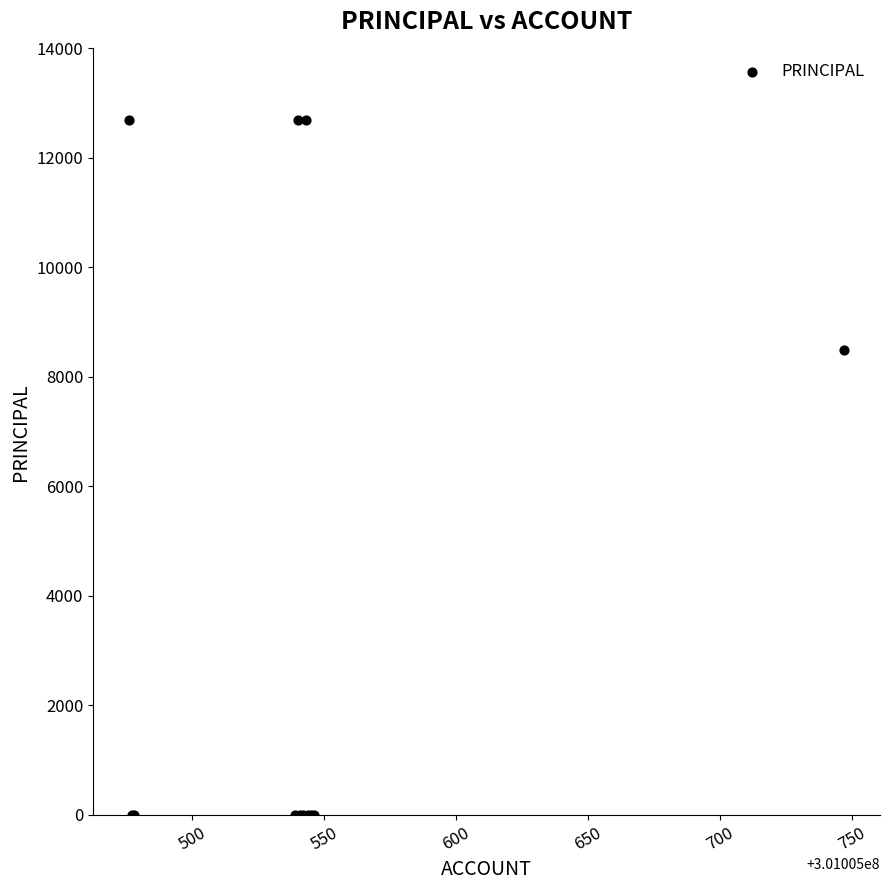

What Y value in the scatter plot is closest to 6350?

8500